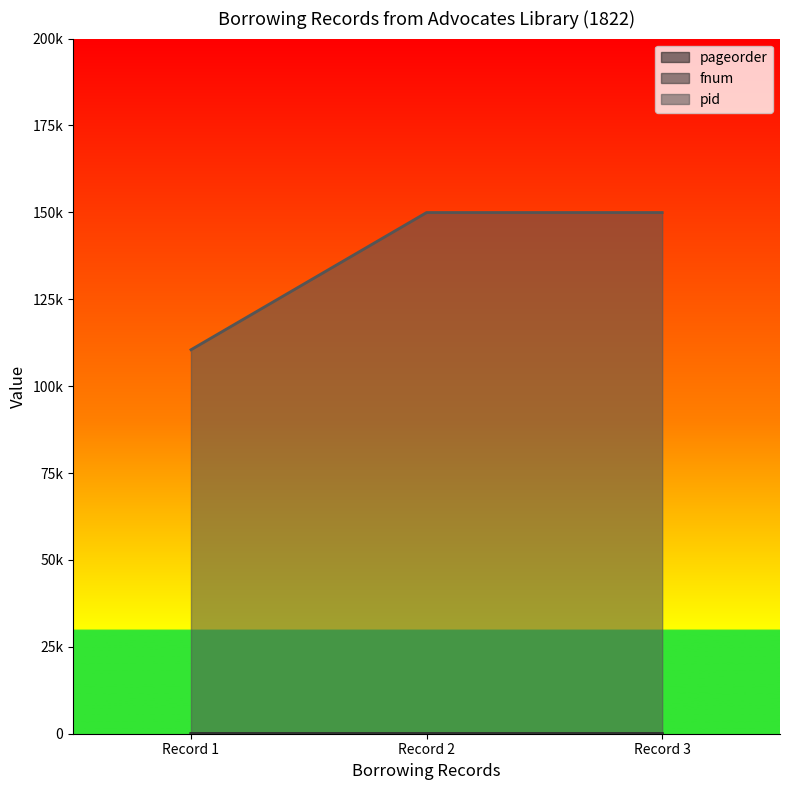

The value of pid at Record 3 is 96044. True or false?

False